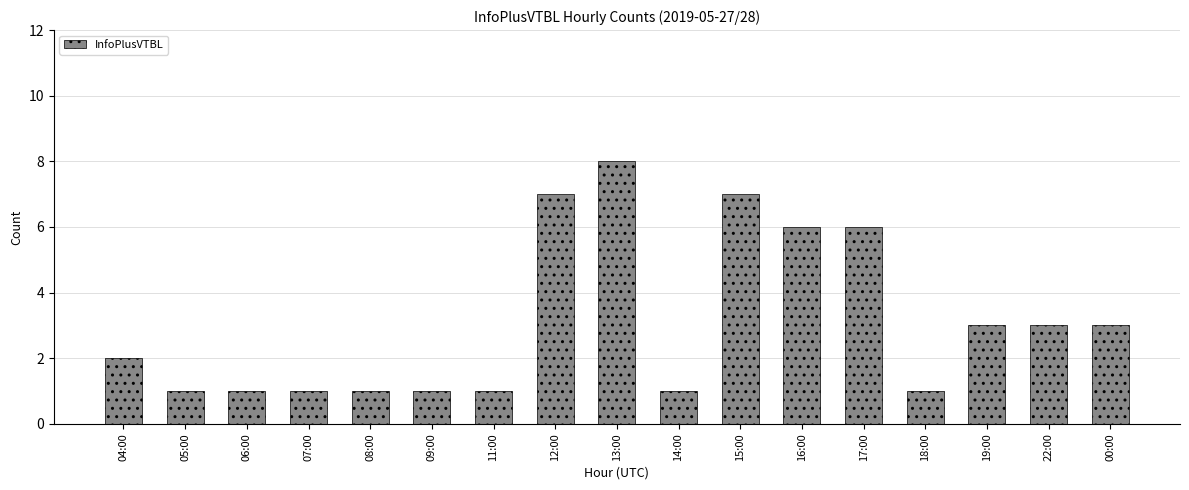

Which category has the highest value across all series?

13:00